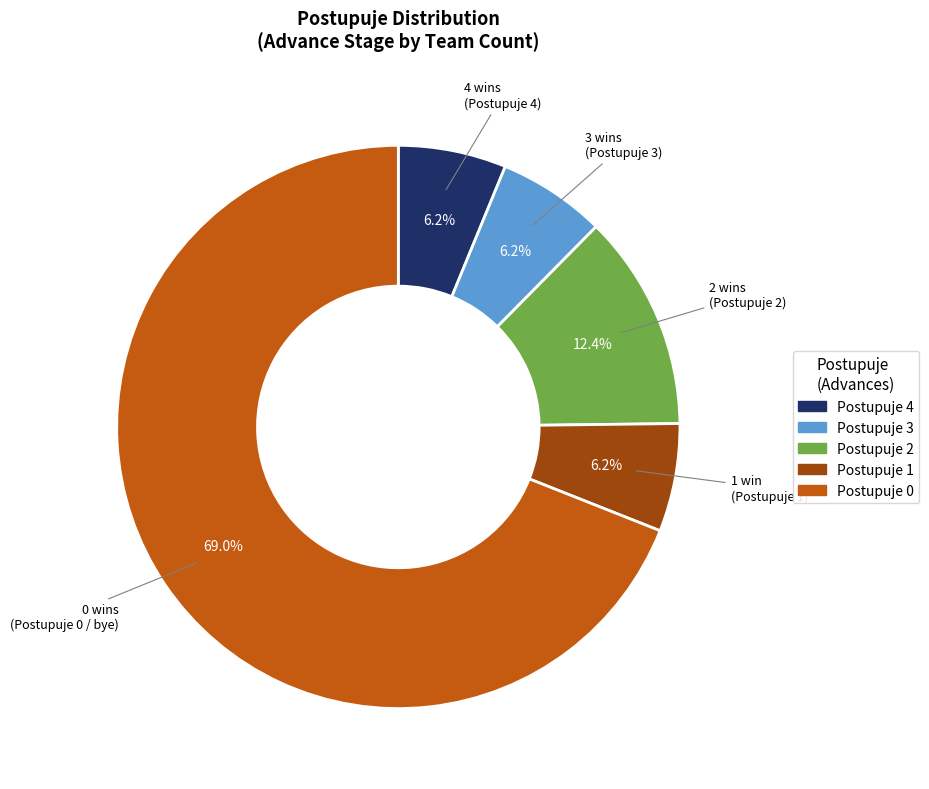

Is Postupuje 4 the majority of the pie?

No